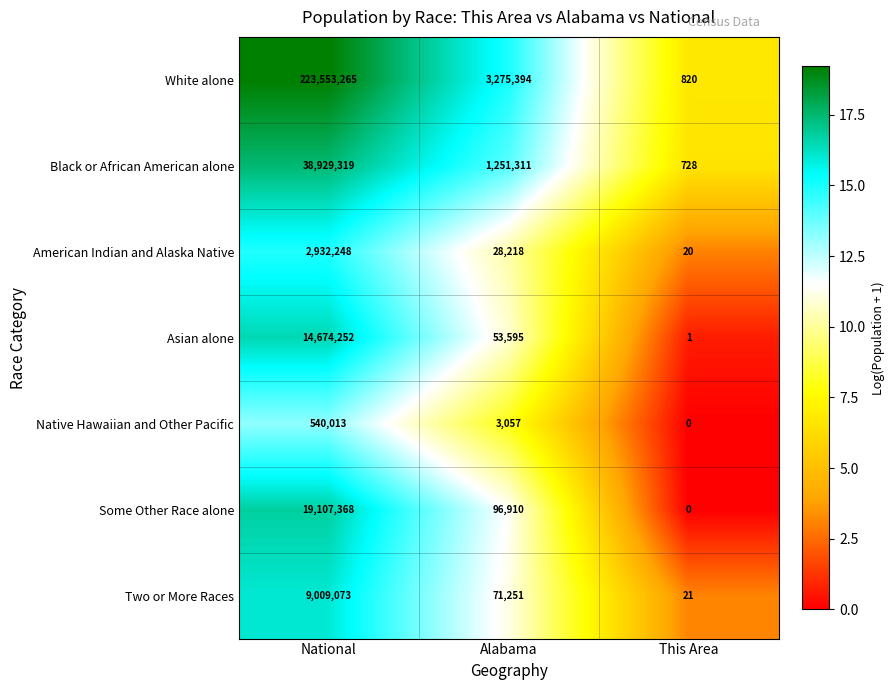

Which category has the lowest value across all series?

This Area